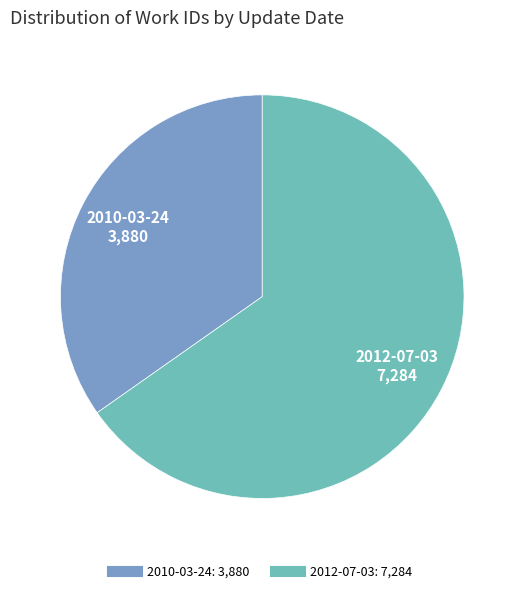

Between 2012-07-03 and 2010-03-24, which is larger?

2012-07-03